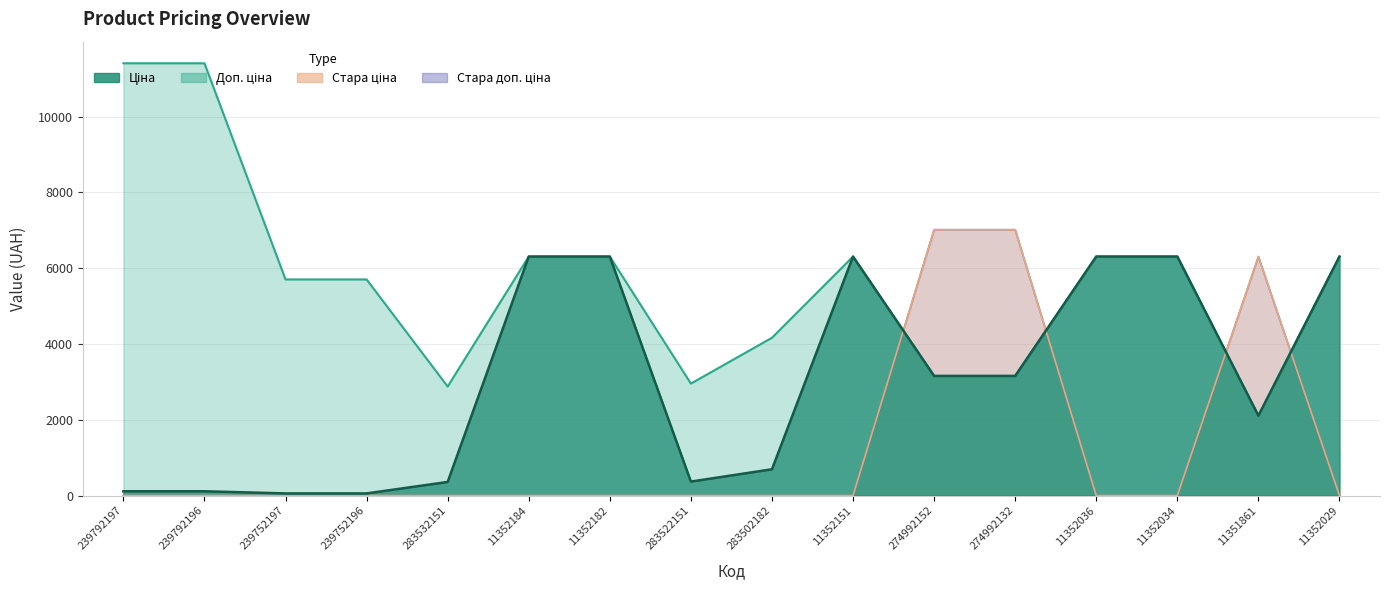

True or false: Ціна has a value of 694.3 at 283502182.

True